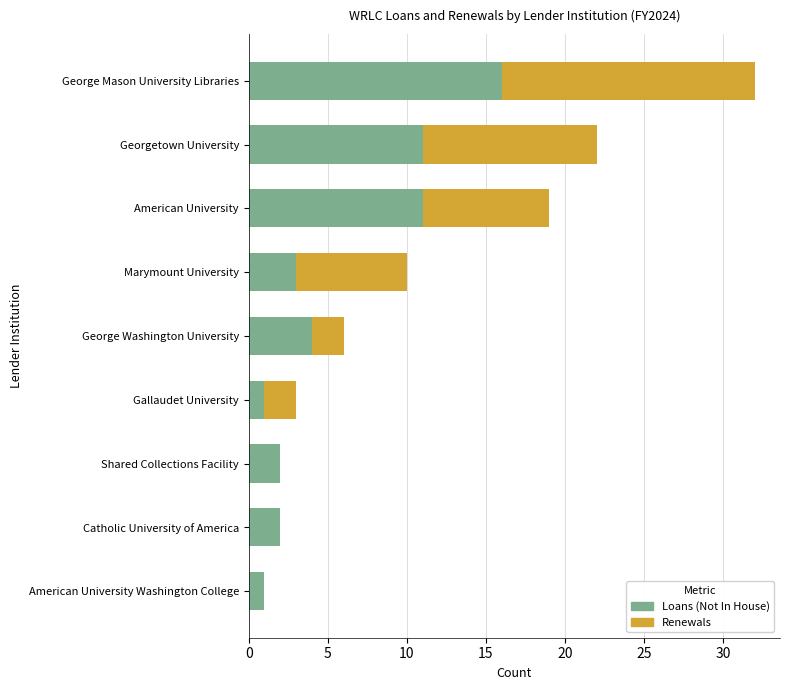

What are all the series names shown in the legend?

Loans (Not In House), Renewals